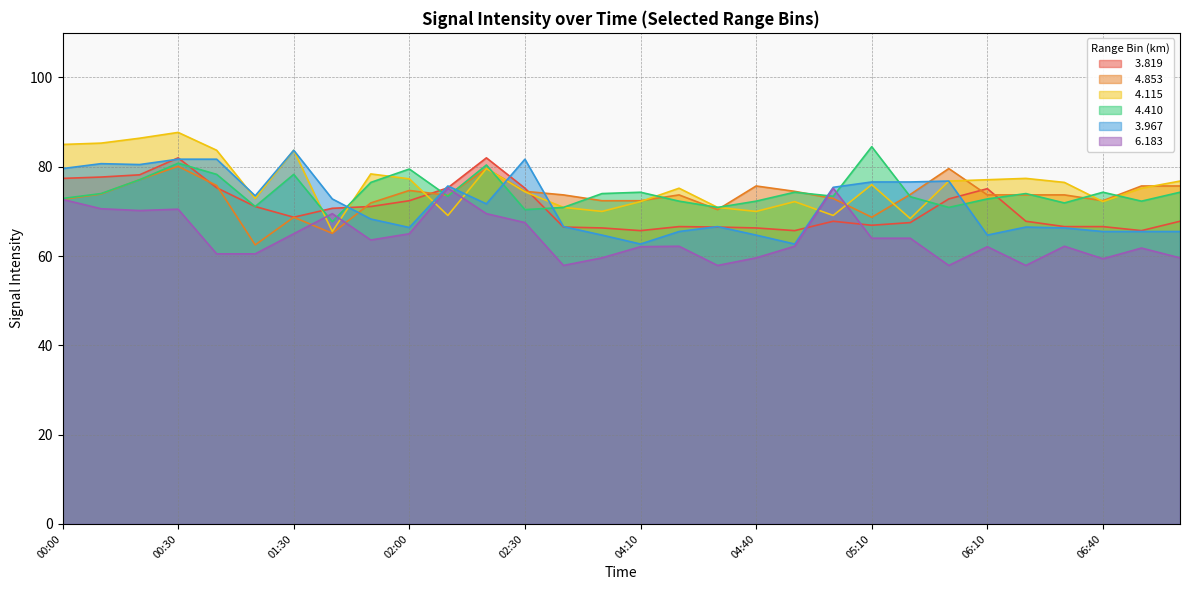

How many interior local peaks does the   4.853 series have?

7